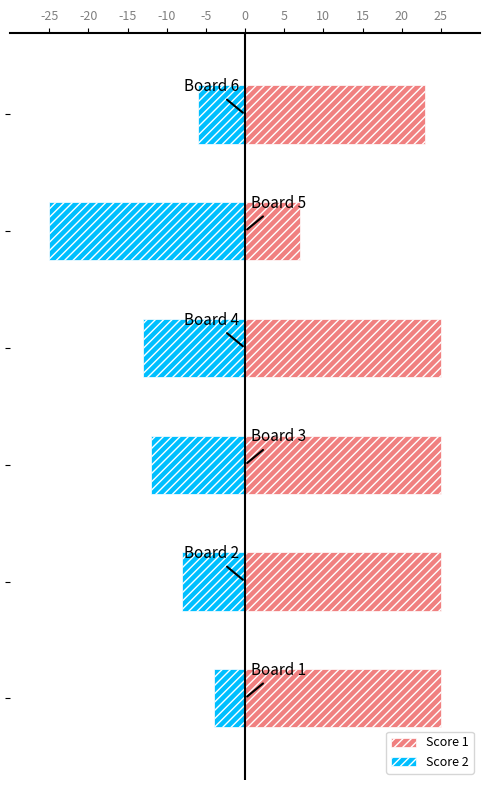

Are the bars horizontal?

Yes